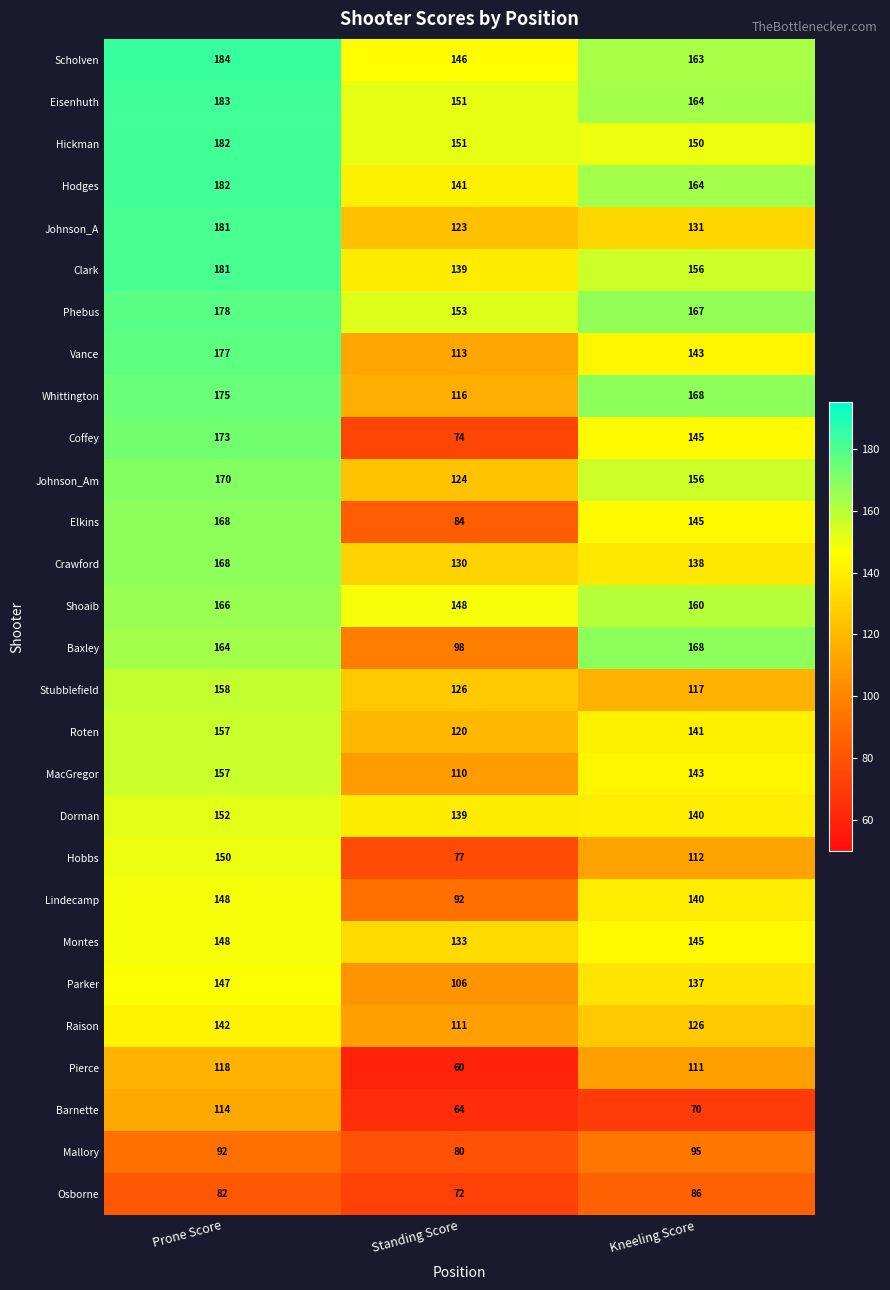

The value of Barnette at Standing Score is 64. True or false?

True